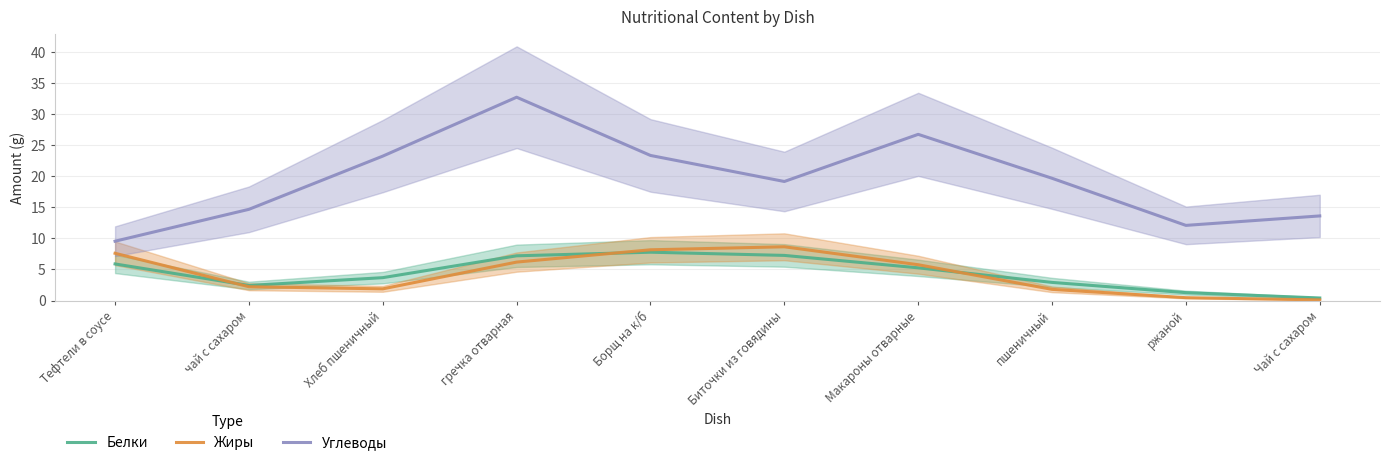

What are all the series names shown in the legend?

Белки, Жиры, Углеводы